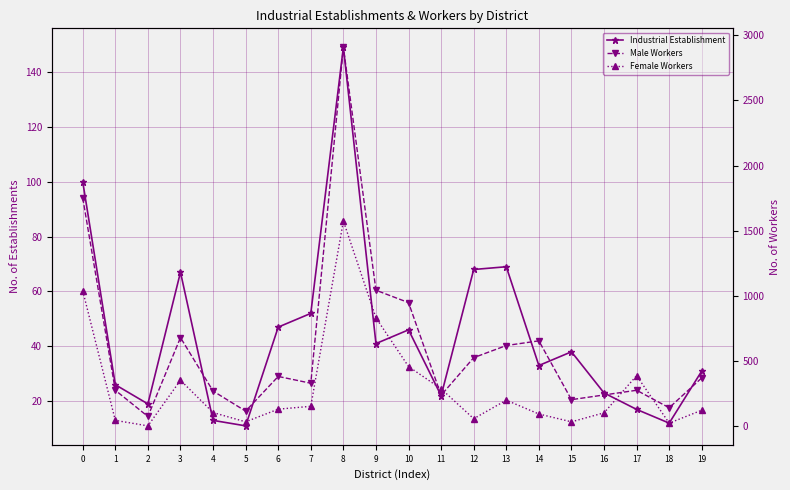

How many lines are shown in the chart?

3